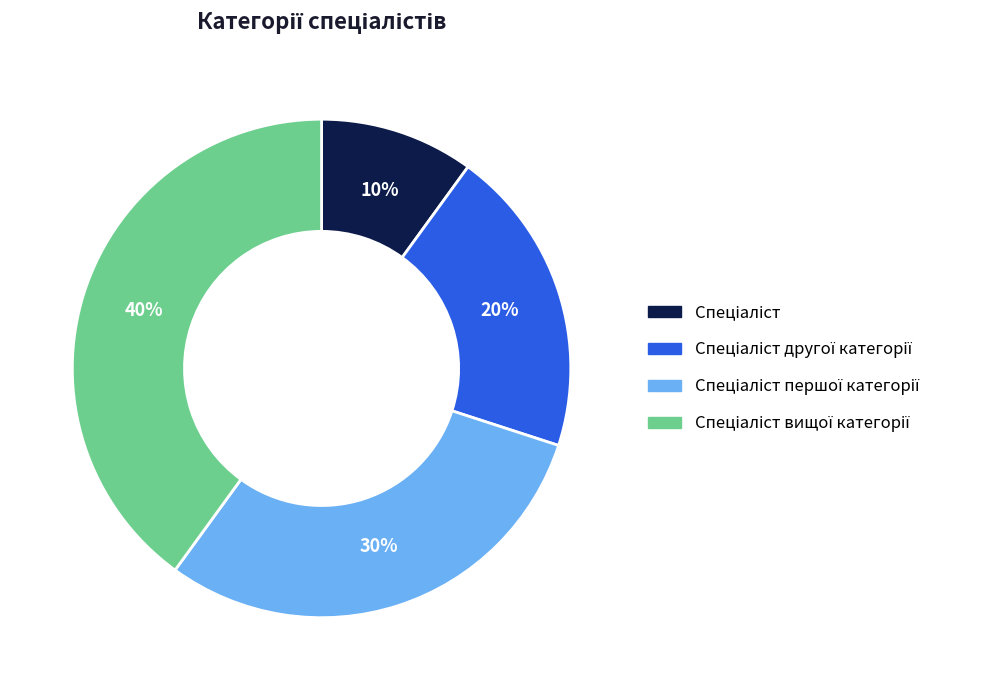

To the nearest percent, what is the difference between the largest and smallest slice percentages?

30%